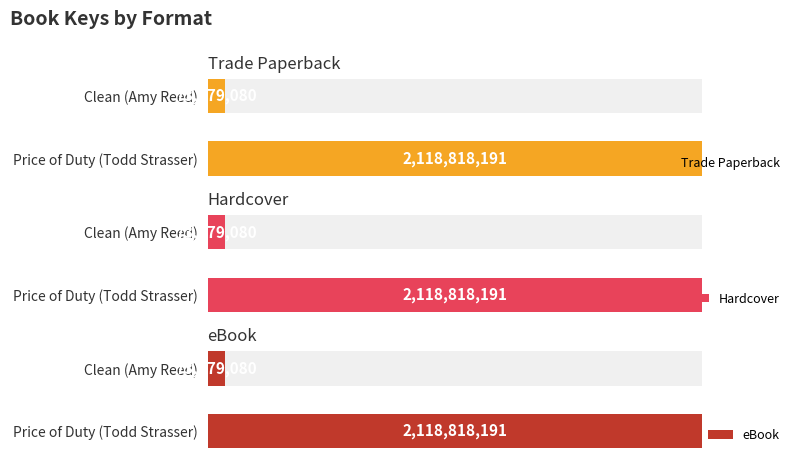

True or false: eBook has a value of 940945613 at Price of Duty (Todd Strasser).

False